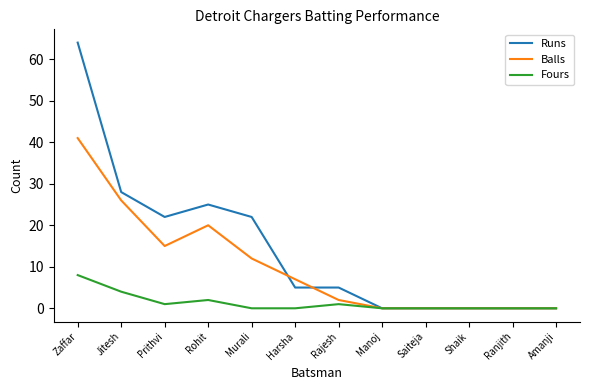

What is the difference between the Fours values at Zaffar and Murali?

8